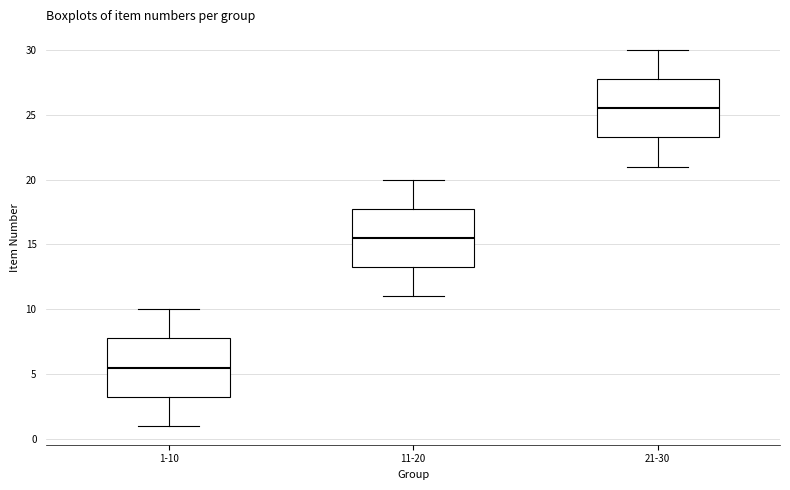

Reading left to right, read every box against the y-axis: the position of its median line, the range the box covers, and the ends of its whiskers. The values are not printed on the chart, so give them approximately, as read against the axis.

1-10: median 5.5, box 3.5 to 8.0, whiskers 1.0 to 10.0
11-20: median 15.5, box 13.5 to 18.0, whiskers 11.0 to 20.0
21-30: median 25.5, box 23.5 to 28.0, whiskers 21.0 to 30.0